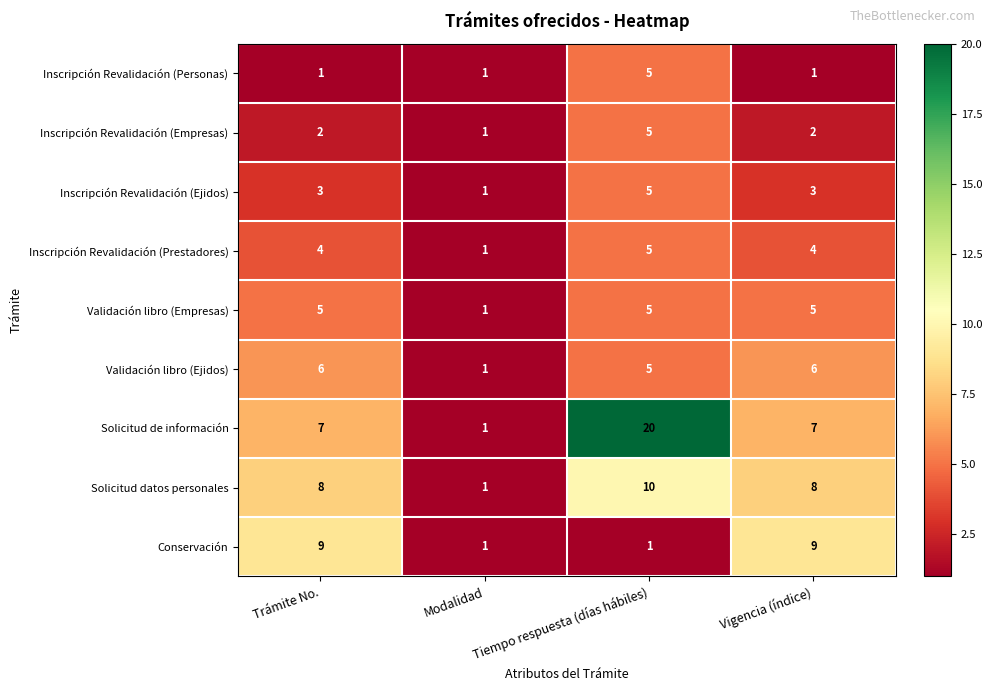

Which series has the largest range (max minus min)?

Solicitud de información